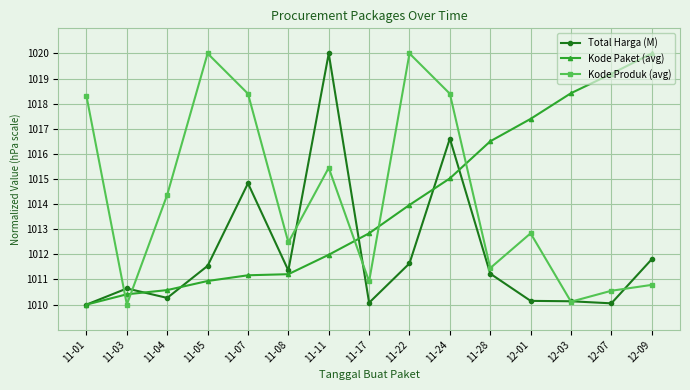

Between 11-04 and 11-28, which series saw the biggest shift?

Kode Paket (avg)